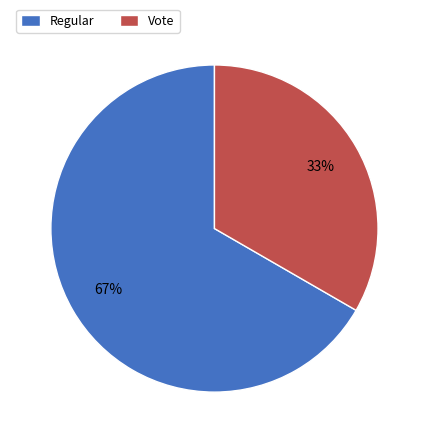

What is the smallest slice in the pie chart?

Vote